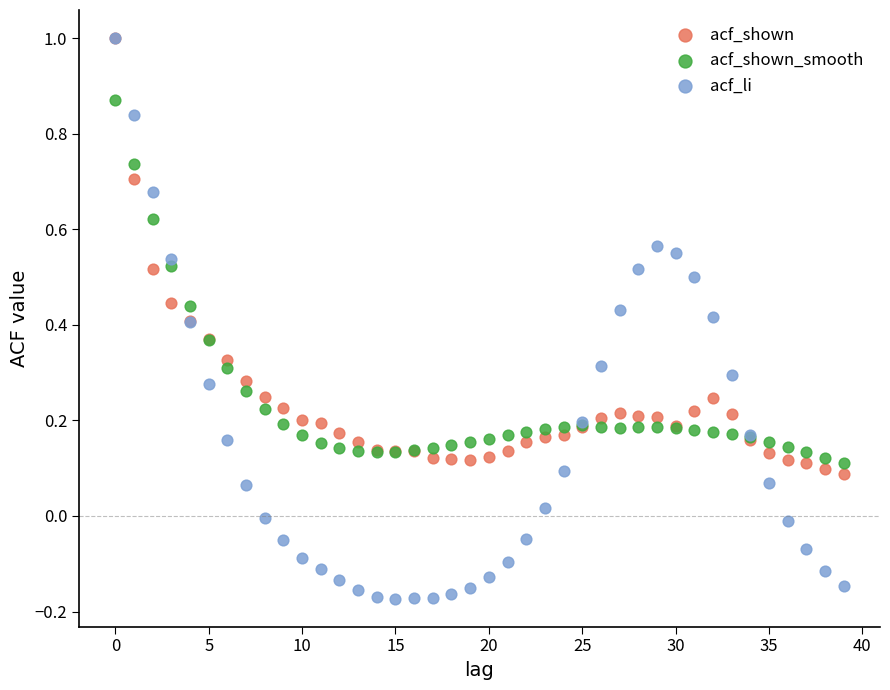

Which series has the widest spread of Y values?

acf_li